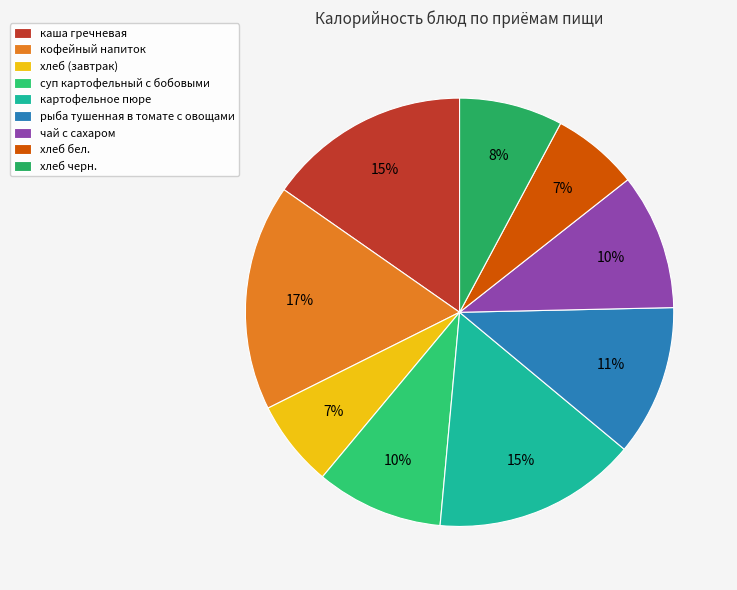

To the nearest percent, what portion does чай с сахаром represent?

10%